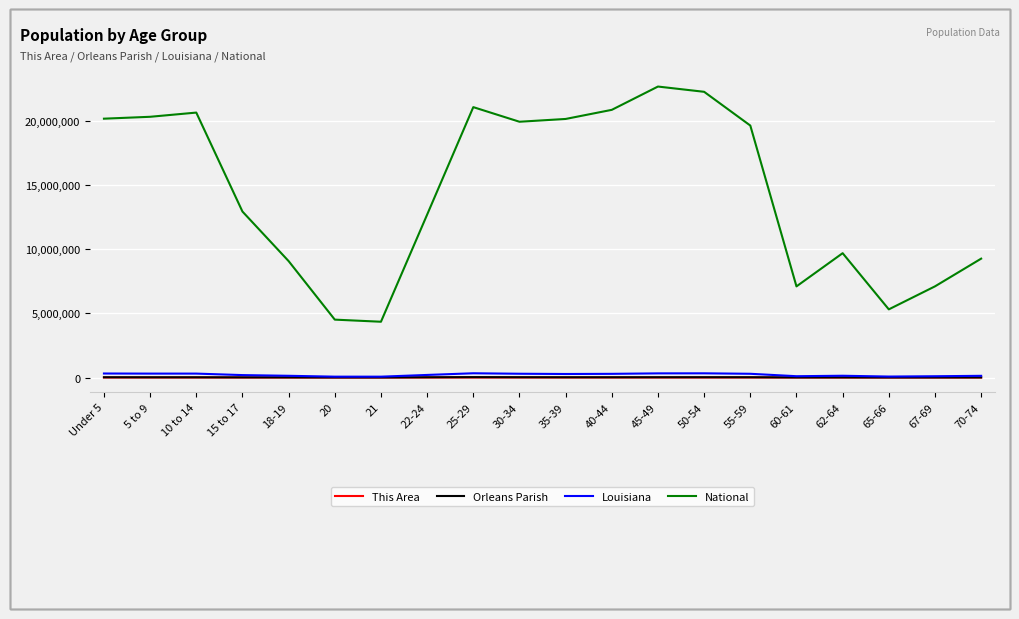

At which label is National closest to 13531442?

15 to 17